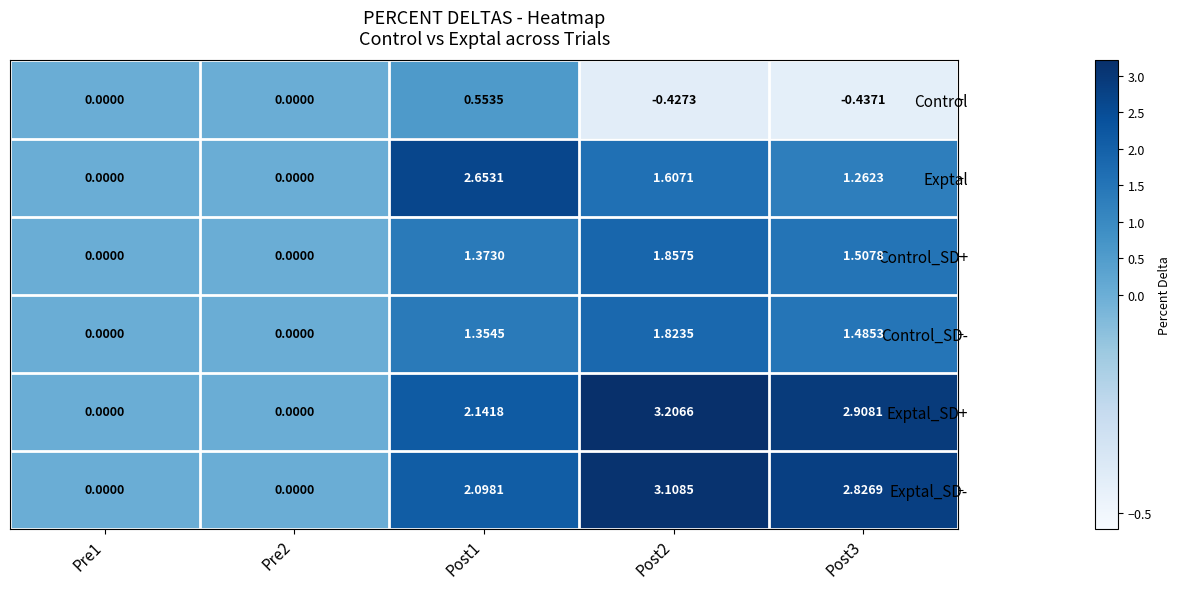

Which series has the largest total across all categories?

Exptal_SD+